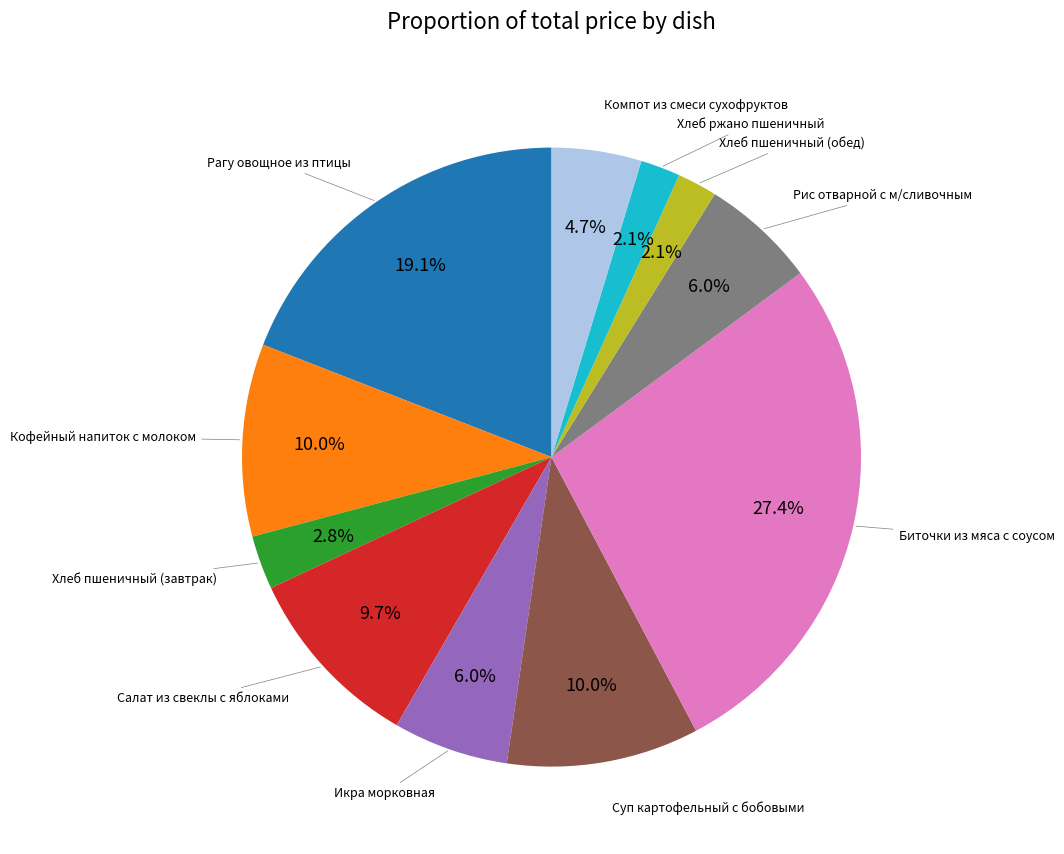

Does any single category account for the majority?

No